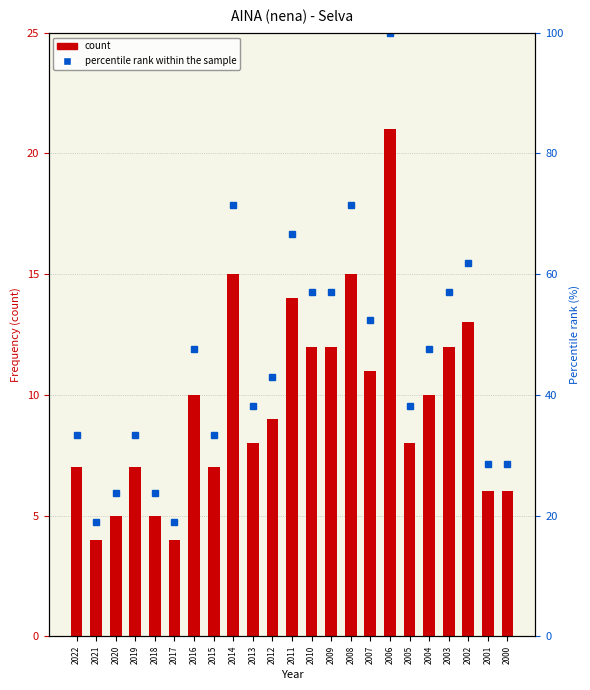

Count the number of categories in the chart.

23